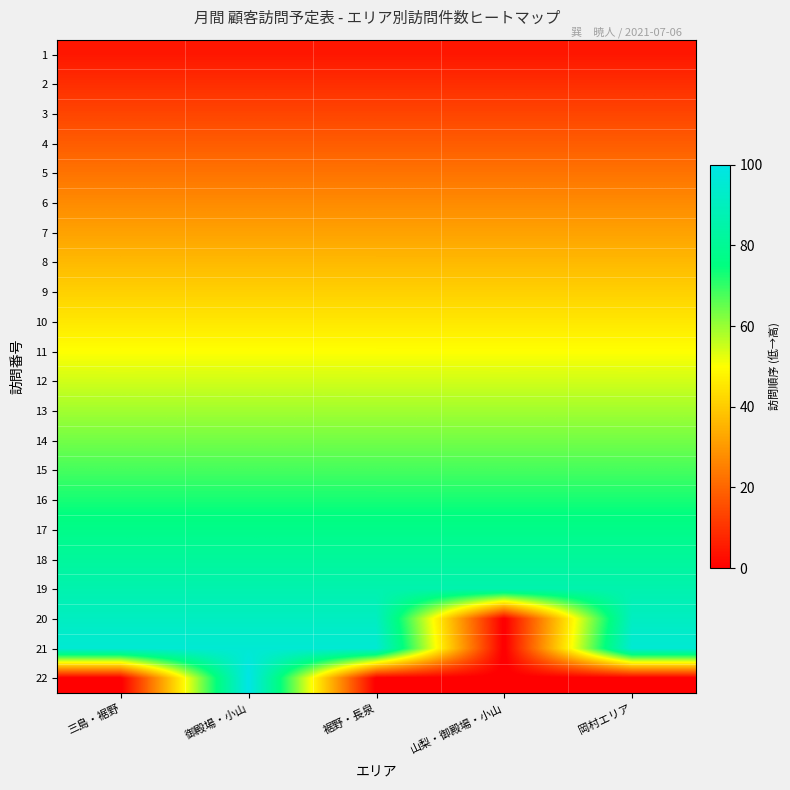

How many categories are shown in the chart?

5